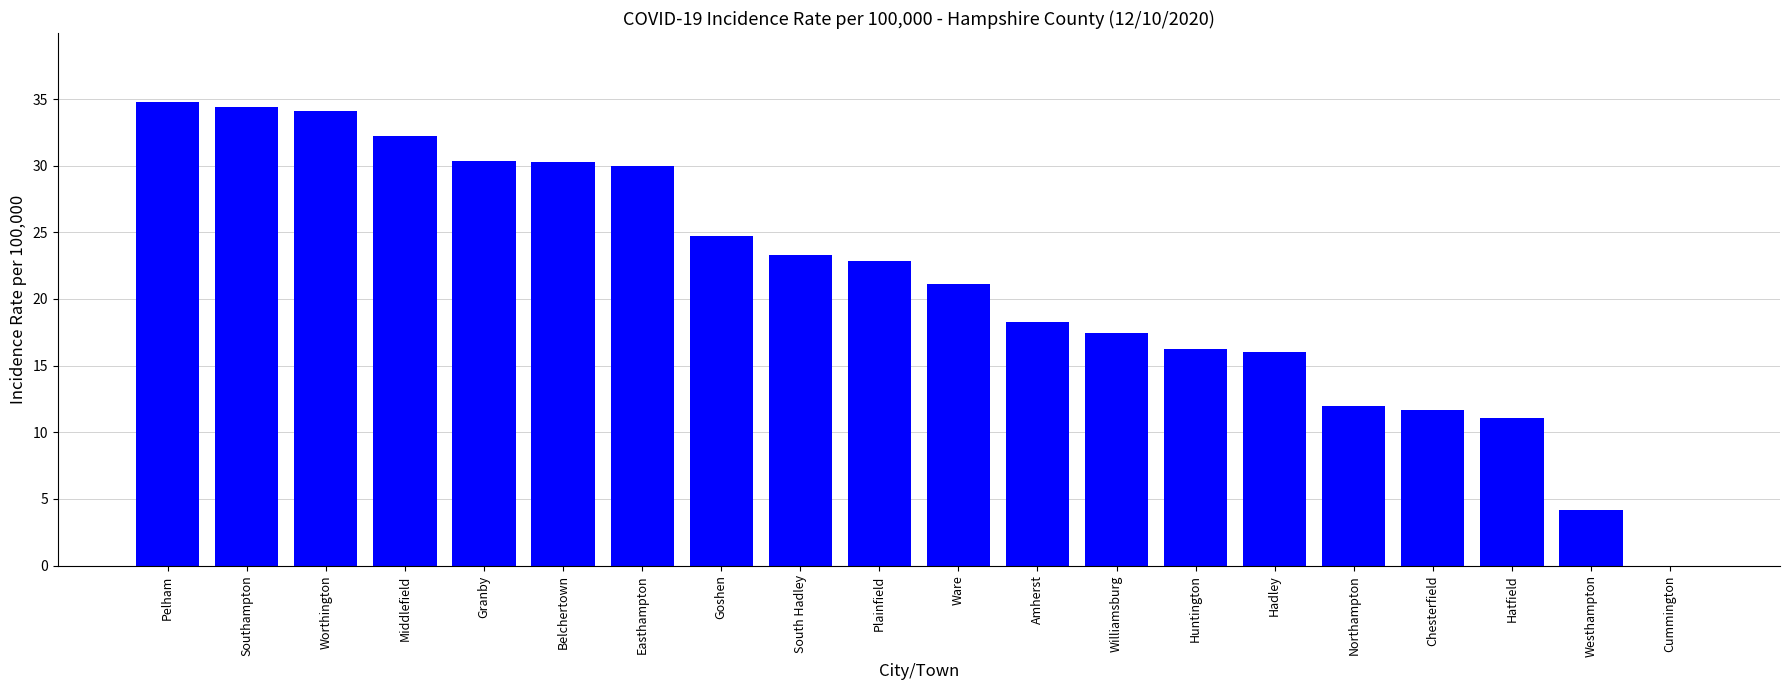

What is the greatest value displayed?

34.7